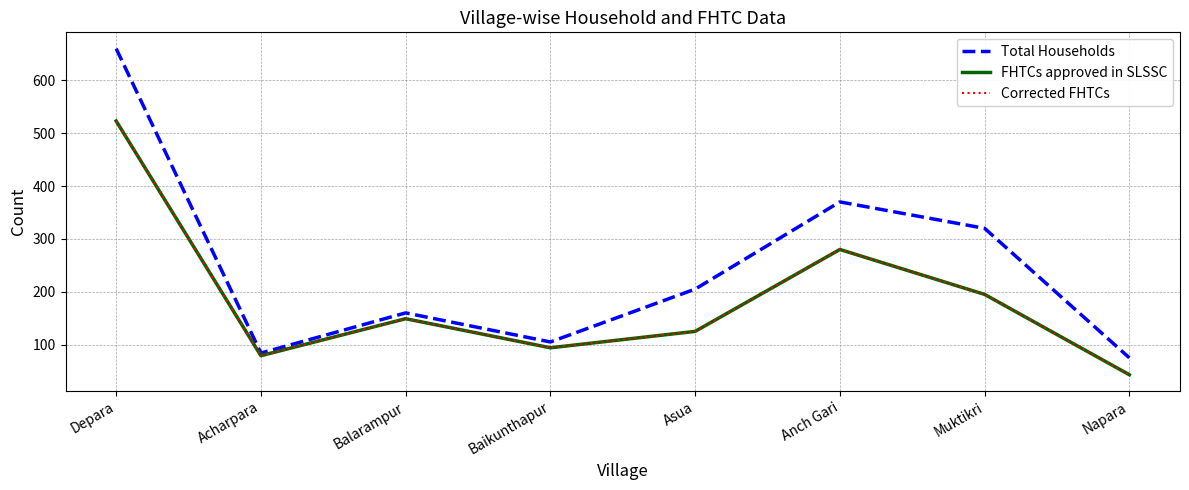

Which series has the largest total across all categories?

Total Households